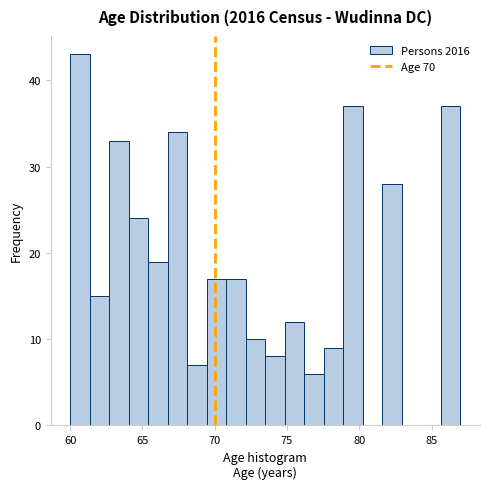

Read against the x-axis, roughly where is the centre of the tallest bar?

60.5